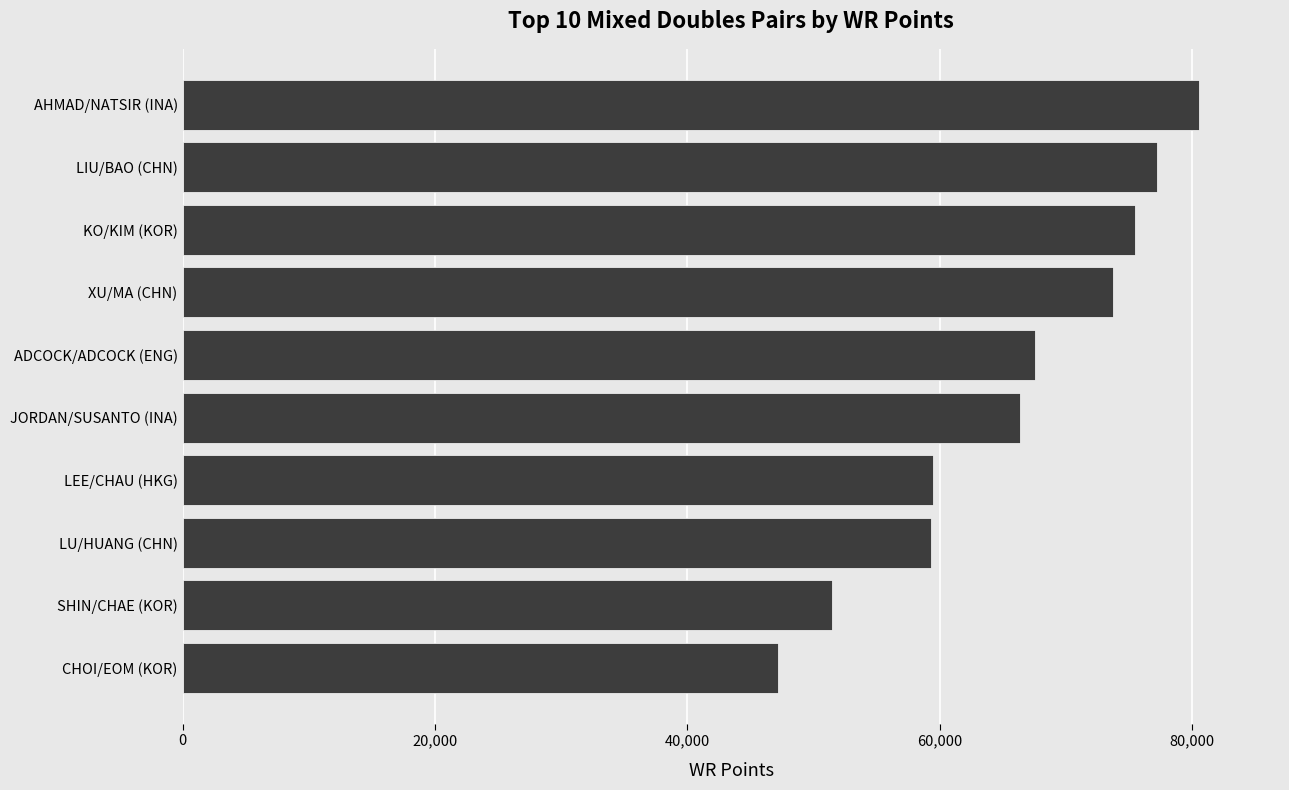

Does the chart contain any negative values?

No